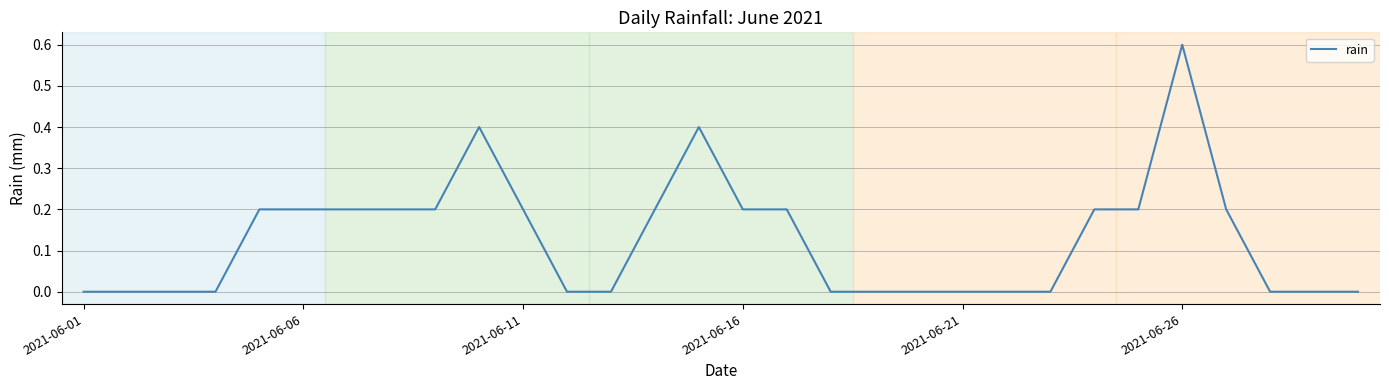

What is the greatest value displayed?

0.6